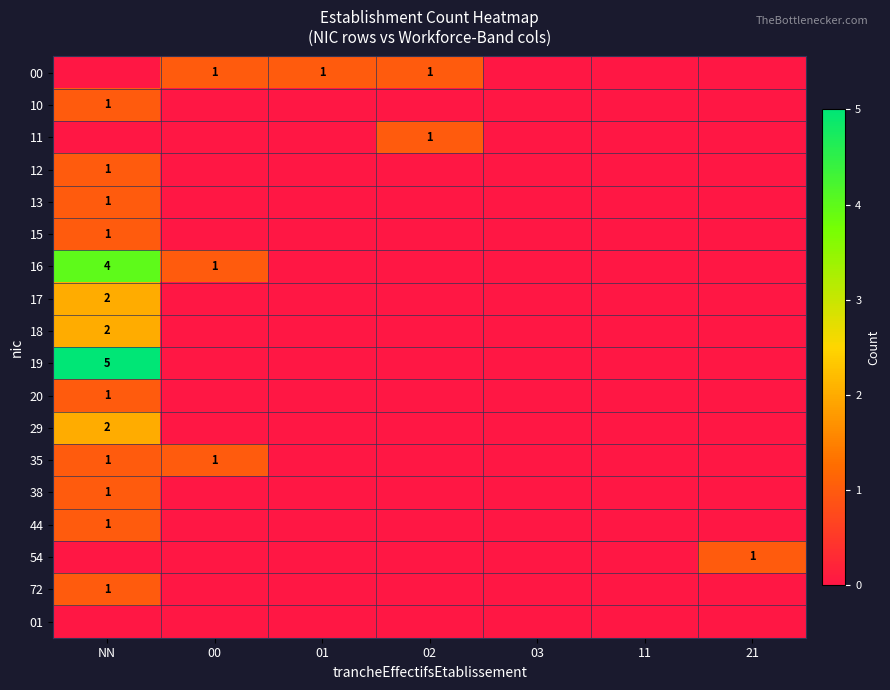

What is the greatest value displayed?

5